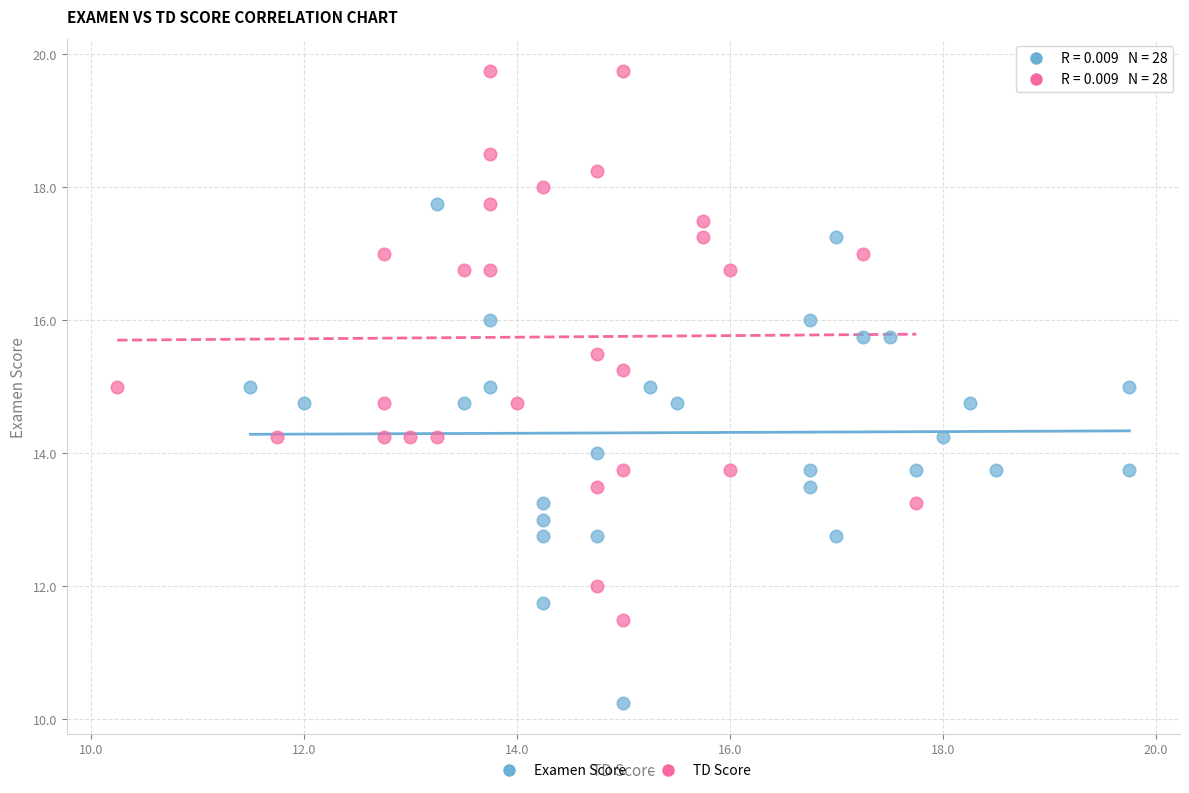

Which series contains the highest Y value?

TD Score